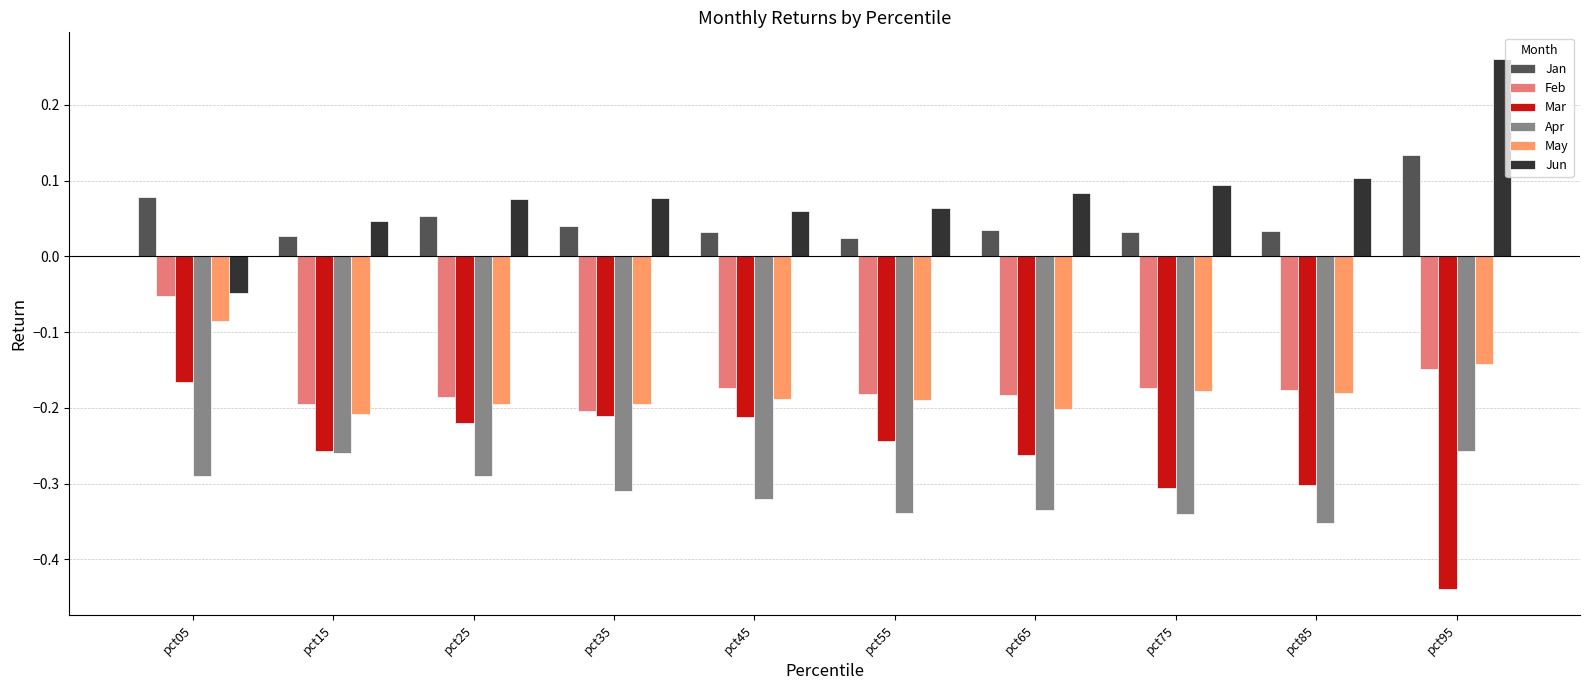

Which series has the largest total across all categories?

Jun